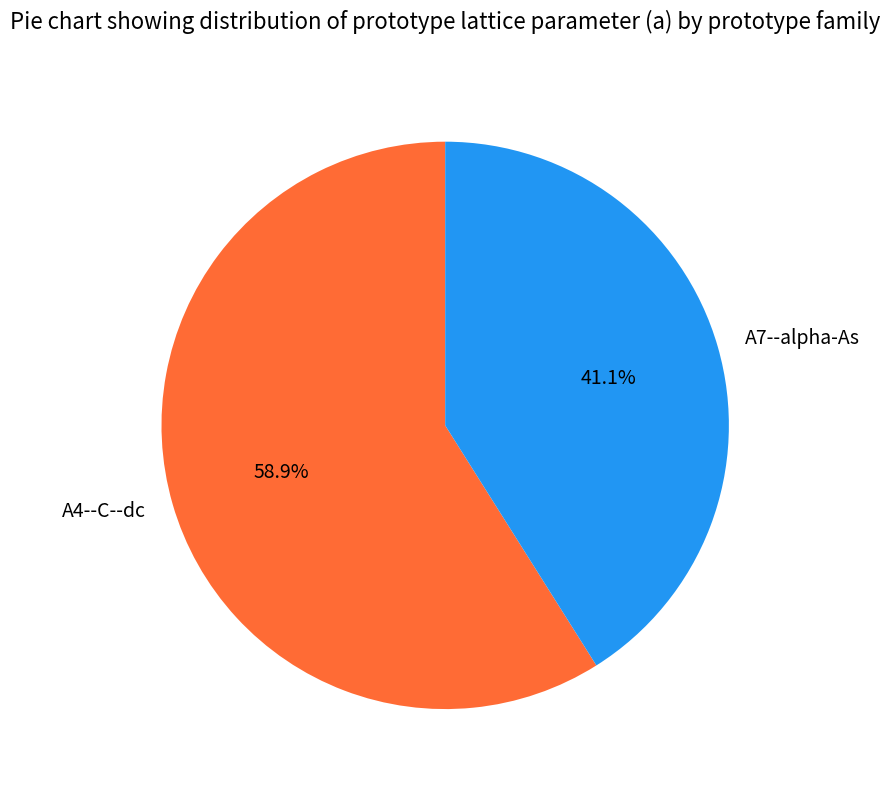

To the nearest percent, what portion does A4--C--dc represent?

59%